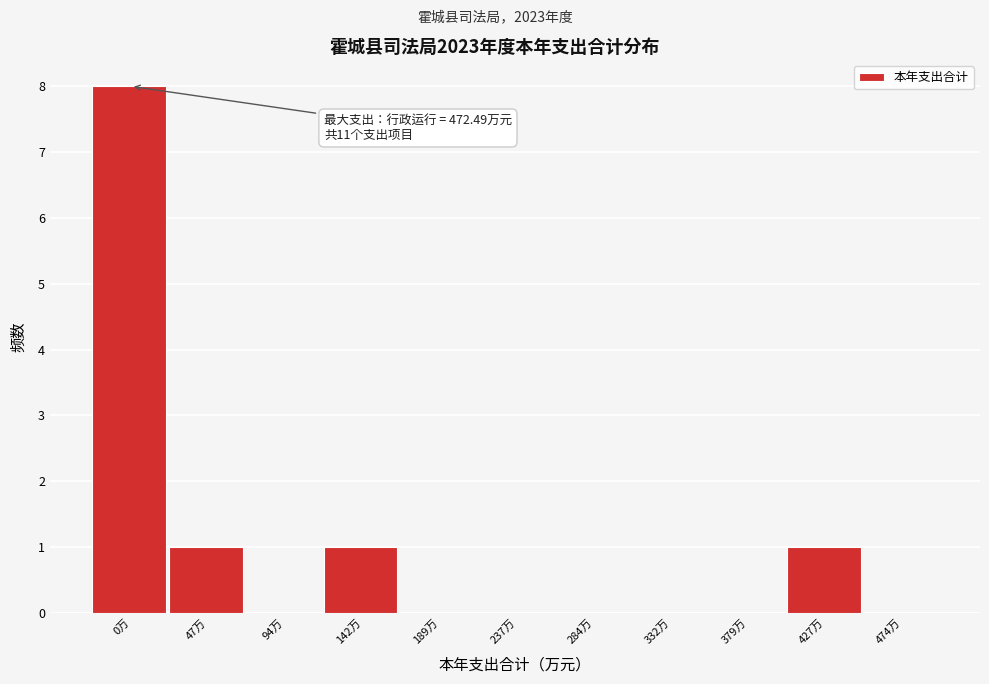

Reading right to left, what are all the values shown in this chart?

474万=0	427万=1	379万=0	332万=0	284万=0	237万=0	189万=0	142万=1	94万=0	47万=1	0万=8